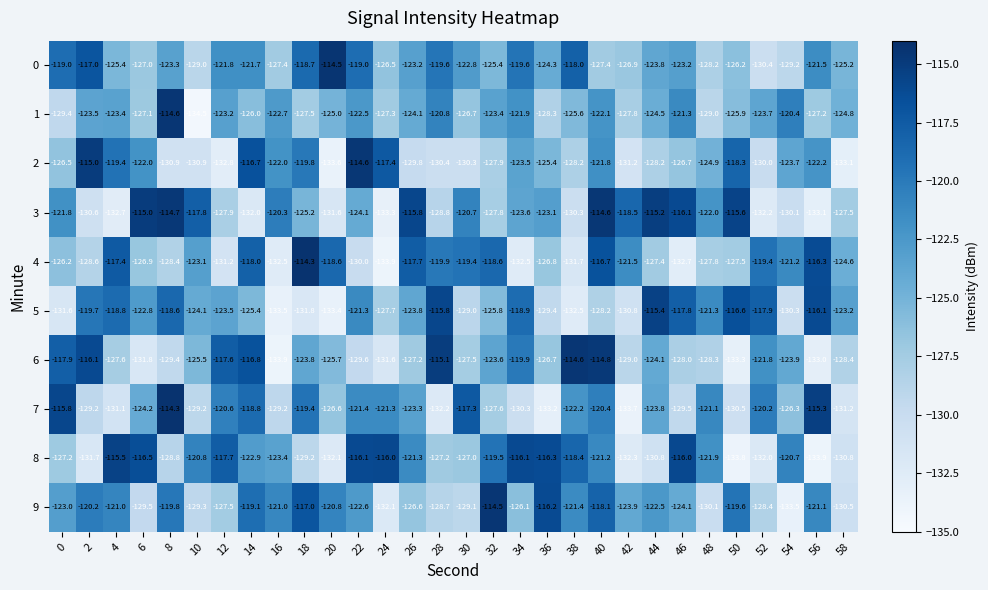

Which series has the widest spread of values?

1